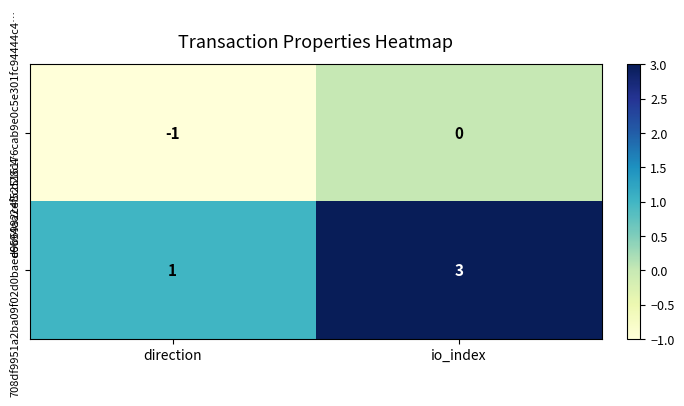

Where is e6694aa2ef52516176cab9e0c5e301fc94444c4… nearest to the value 0?

io_index